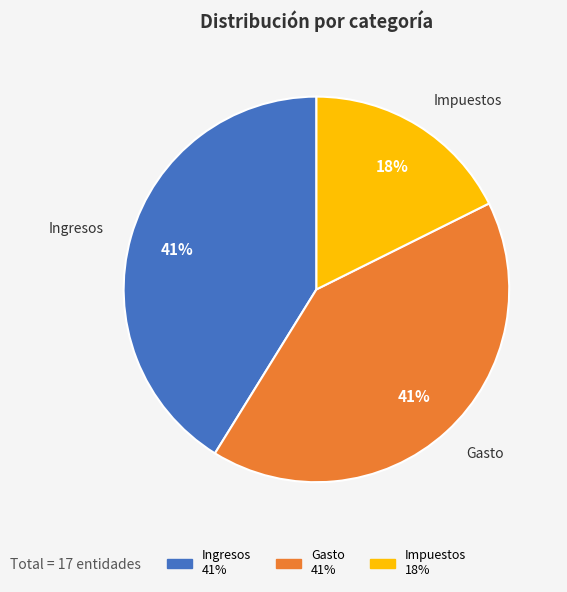

Do Gasto and Impuestos together represent more than half of the pie?

Yes